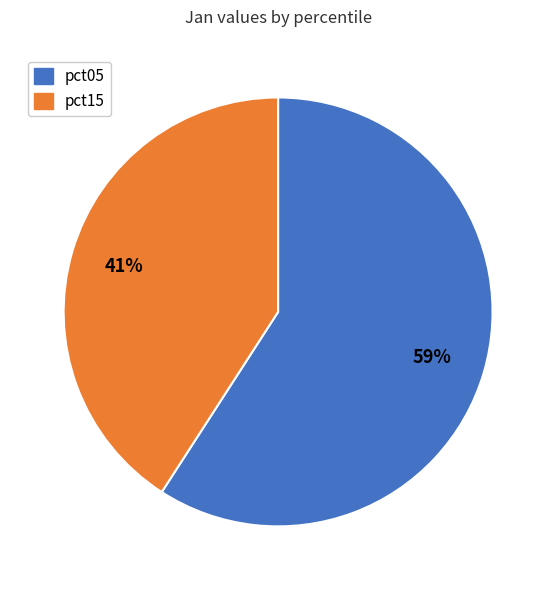

To the nearest percent, what is the difference between the largest and smallest slice percentages?

18%